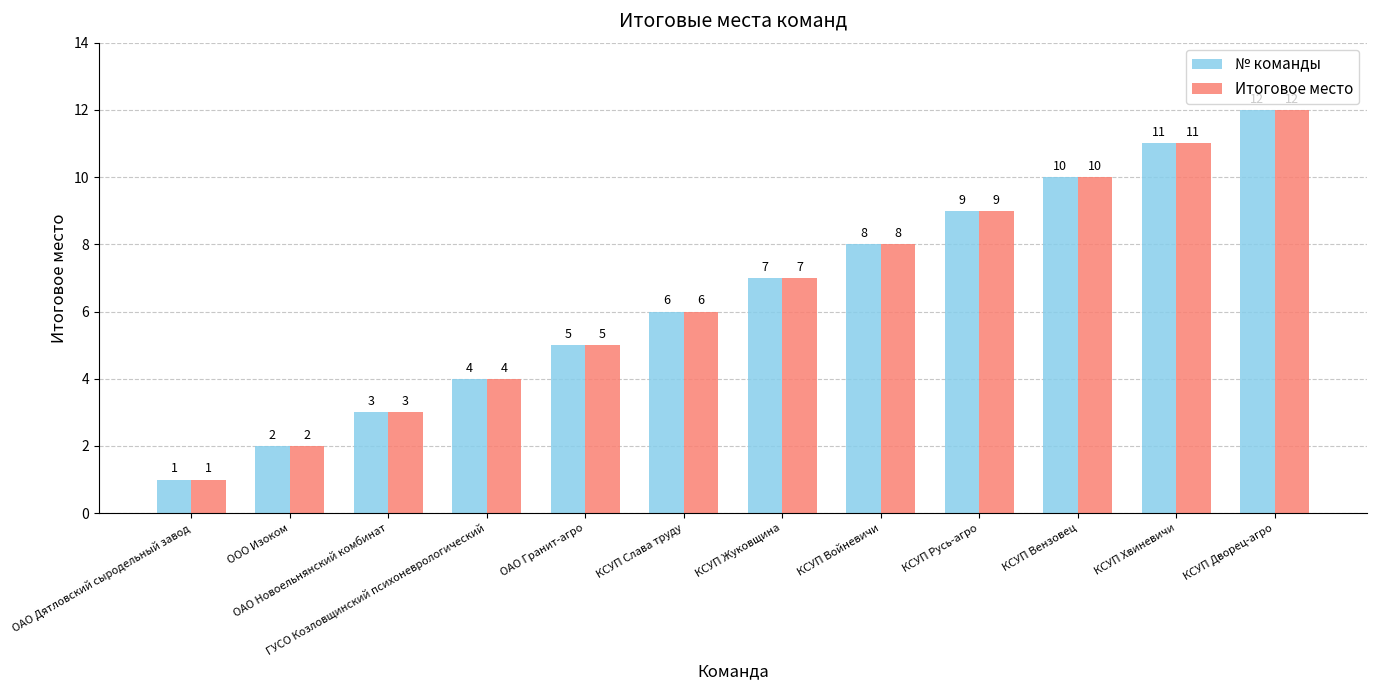

What is the difference between the second highest and second lowest values in the Итоговое место series?

9